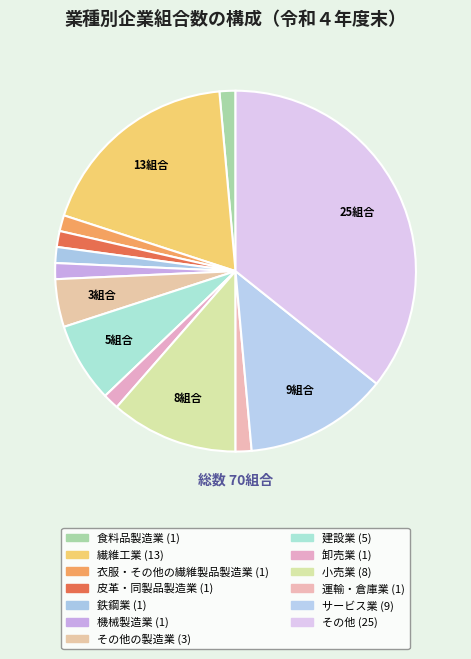

How many segments does this pie chart have?

13